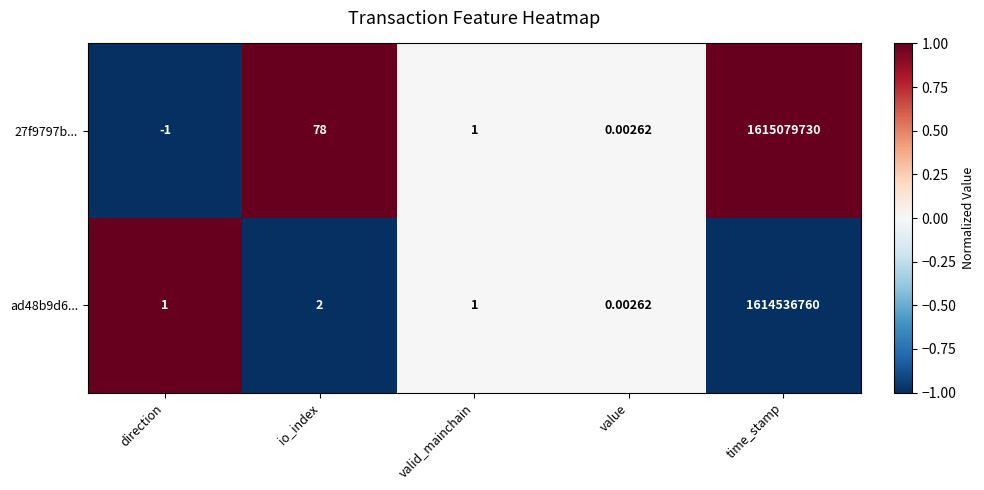

What is the maximum value shown in the chart?

1615079730.0